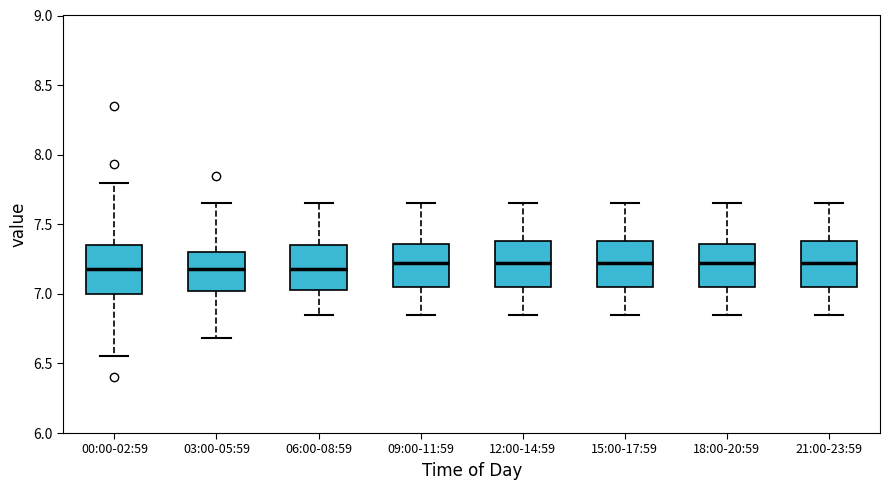

Where is the upper edge of the box for 15:00-17:59 on the y-axis? The values are not printed on the chart, so give them approximately, as read against the axis.

7.40